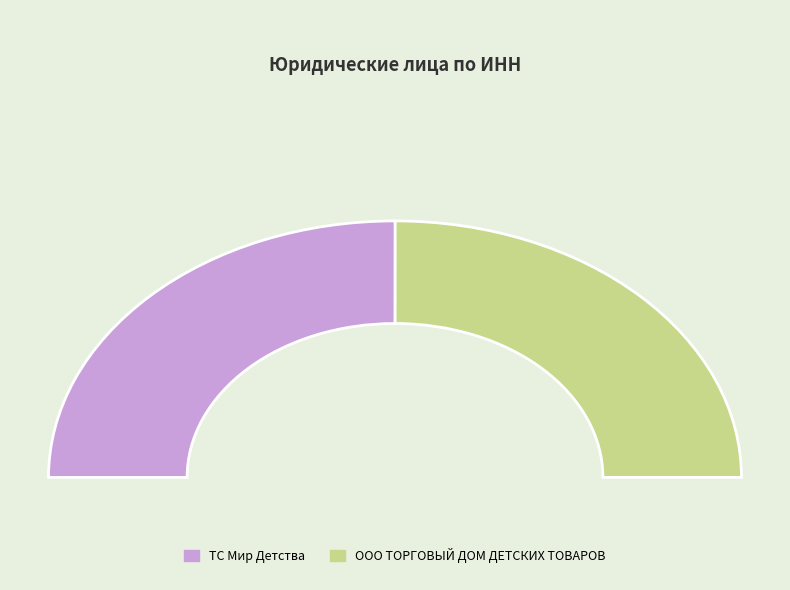

True or false: ООО ТОРГОВЫЙ ДОМ ДЕТСКИХ ТОВАРОВ accounts for 62% of the total.

False